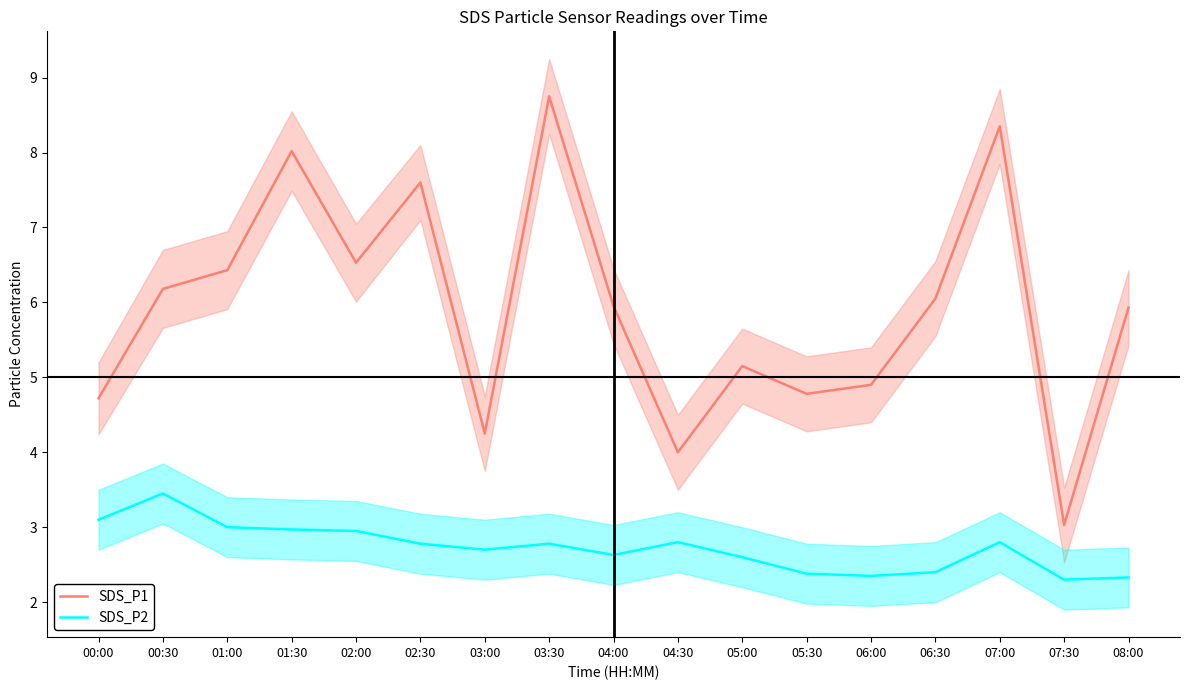

What position from the right is 00:00?

17